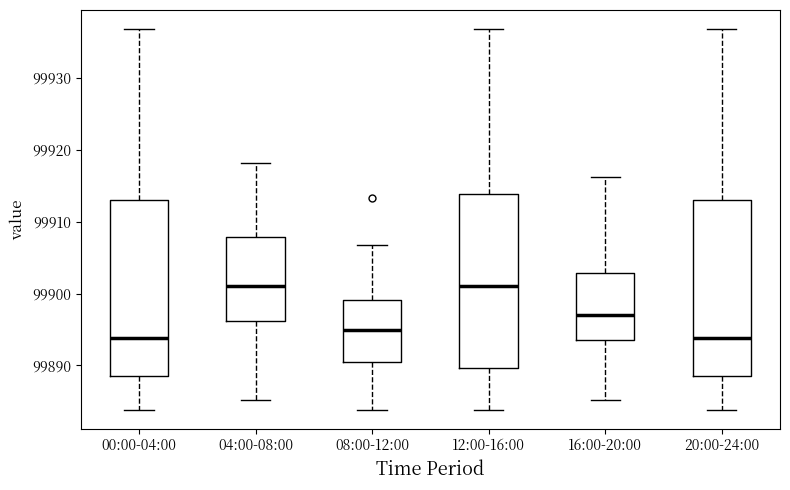

Where is the lower edge of the box for 12:00-16:00 on the y-axis? The values are not printed on the chart, so give them approximately, as read against the axis.

99890